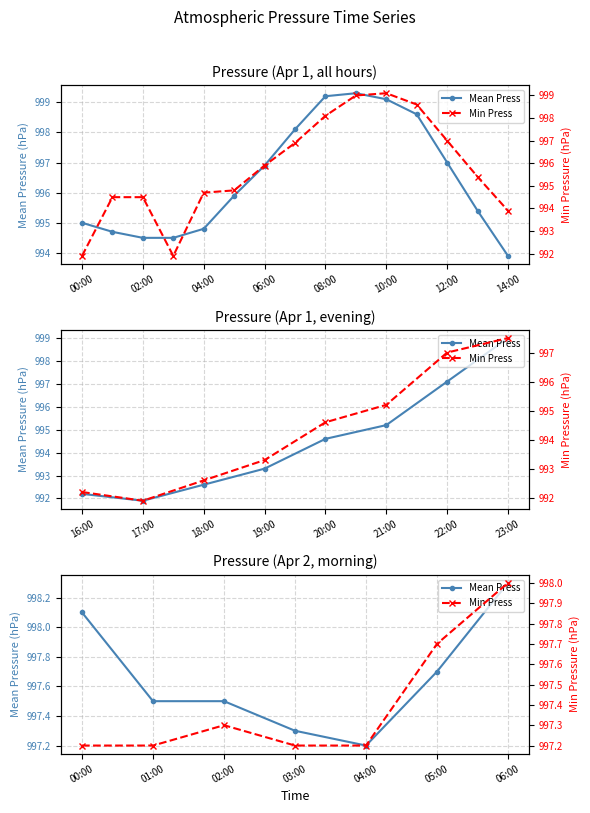

How many lines are shown in the chart?

2